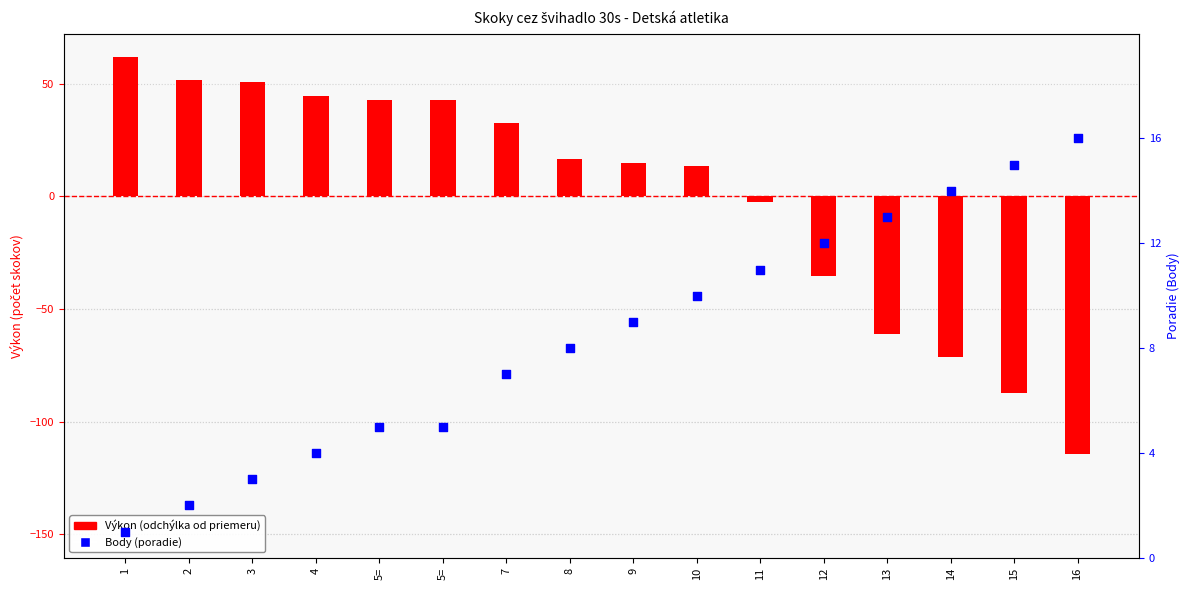

Which series reaches the maximum Y coordinate?

Výkon (odchýlka od priemeru)